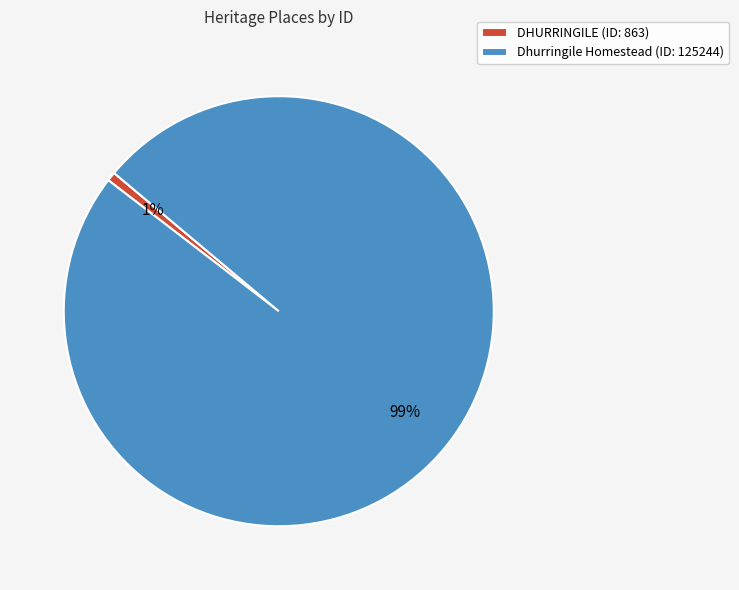

Between Dhurringile Homestead (ID: 125244) and DHURRINGILE (ID: 863), which is larger?

Dhurringile Homestead (ID: 125244)